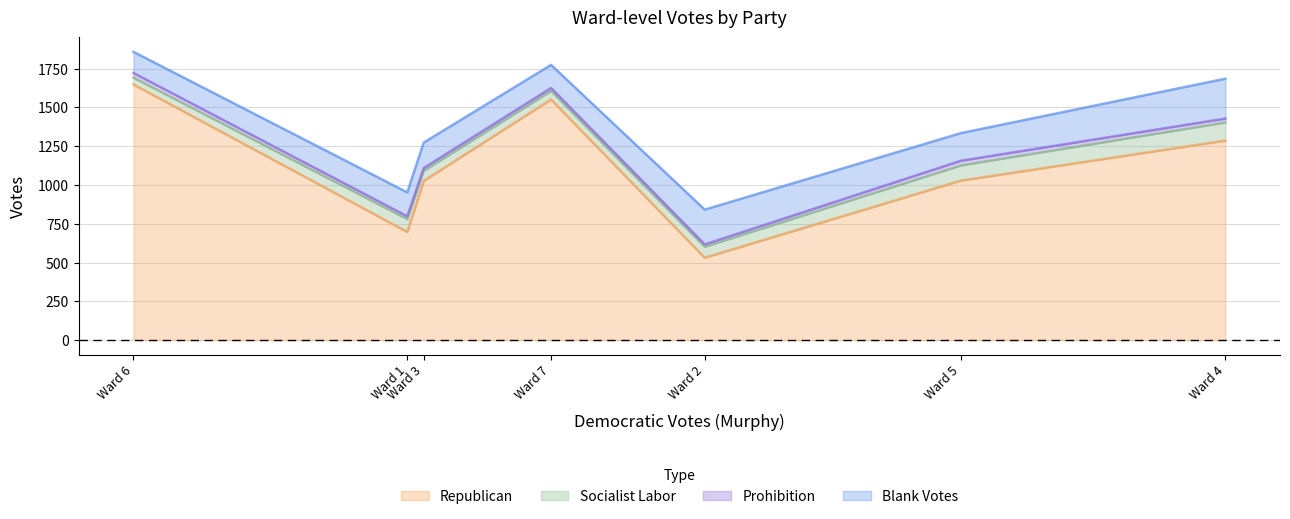

At how many categories does at least one series exceed 659?

6